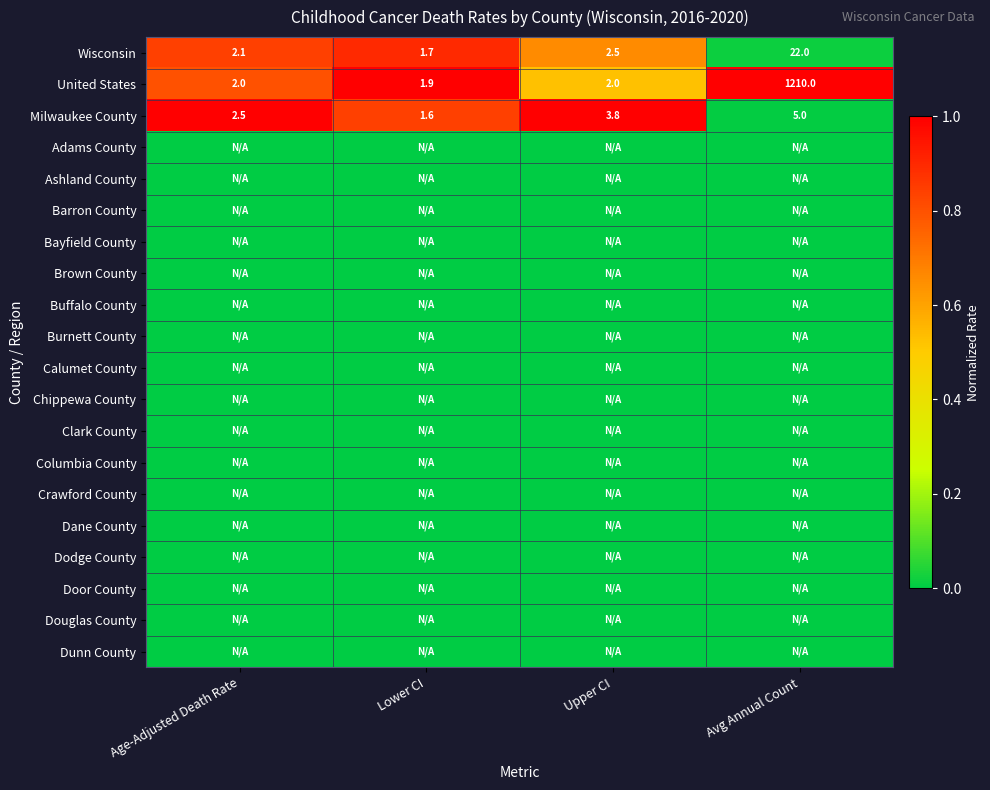

What is the sum of all Milwaukee County values?

12.9